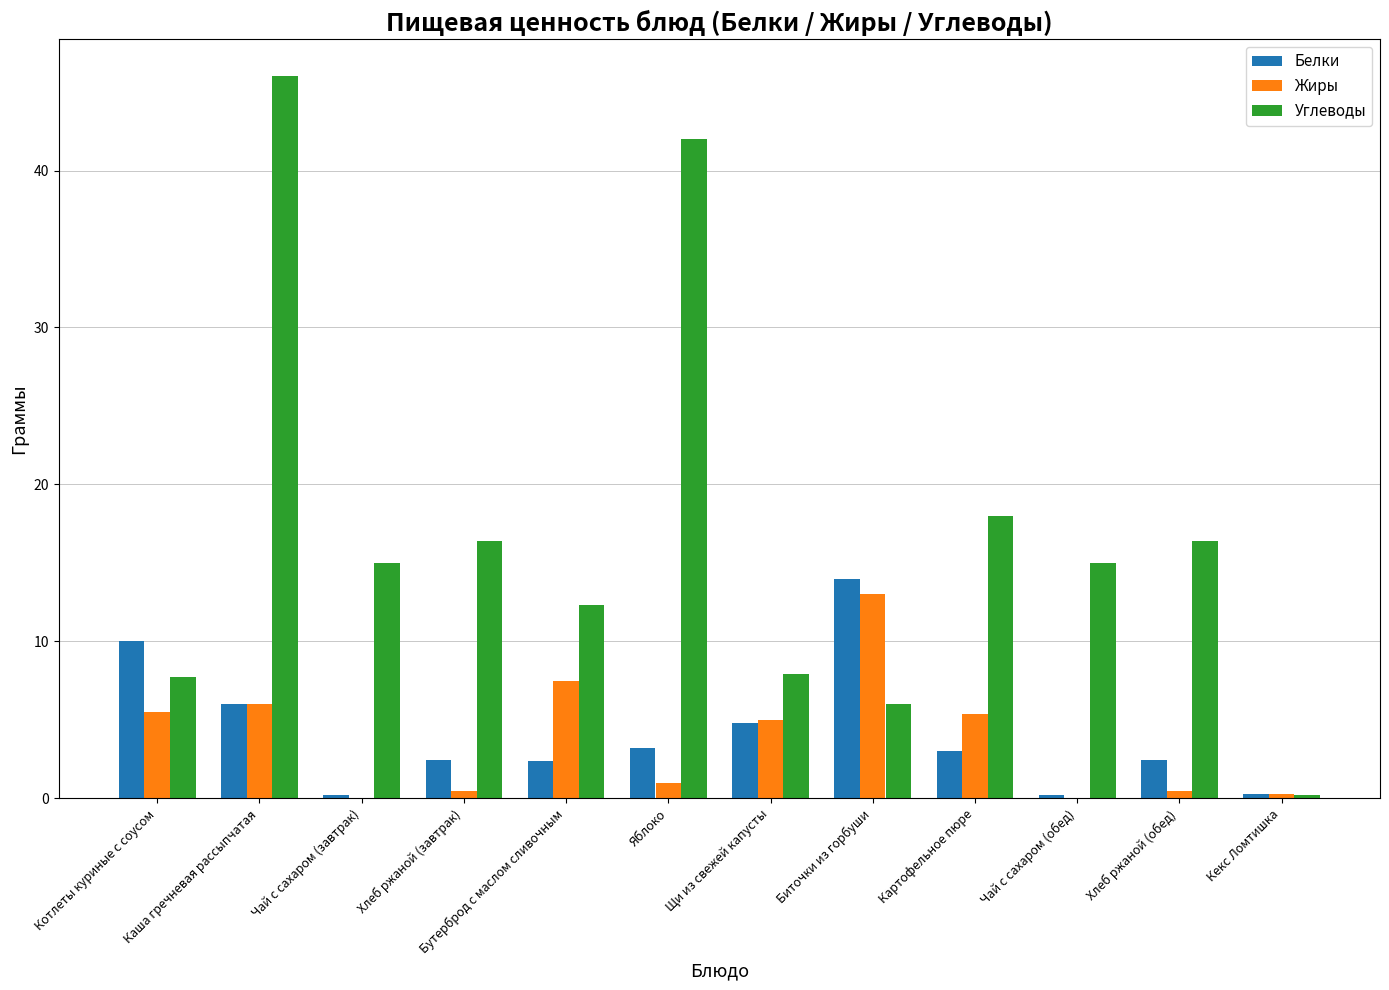

The value of Углеводы at Чай с сахаром (обед) is 10.4. True or false?

False